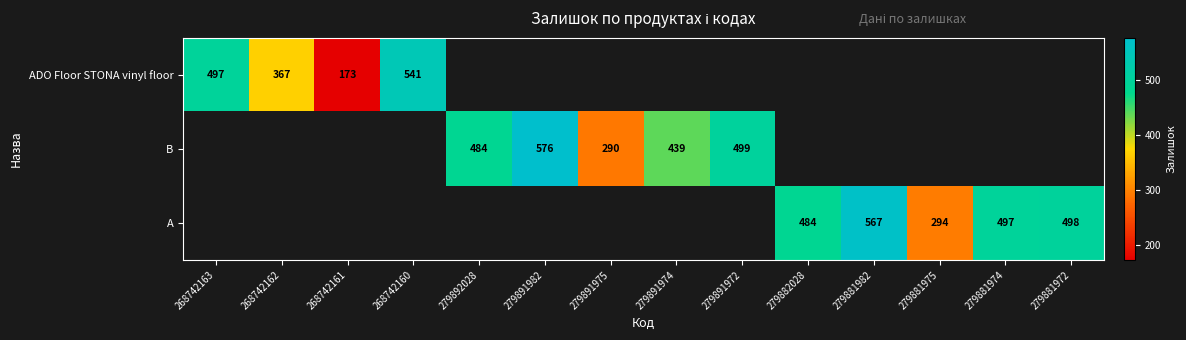

Which category has the highest value across all series?

279891982